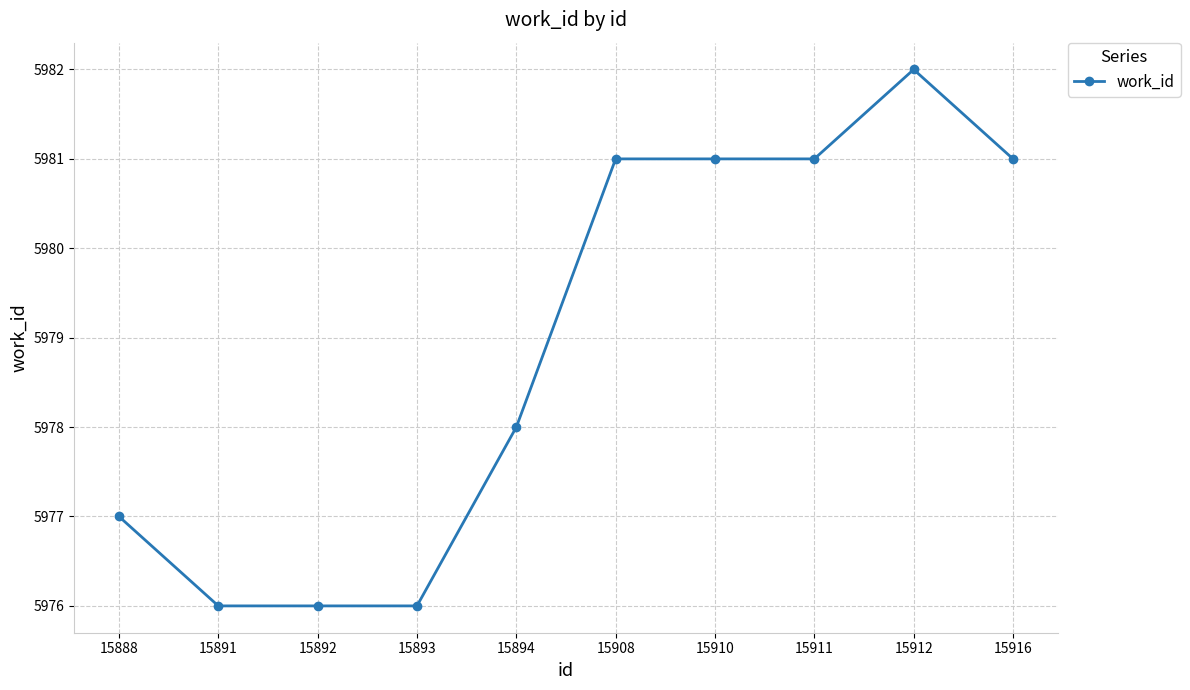

True or false: there are more than 0 points higher than both neighbors.

True